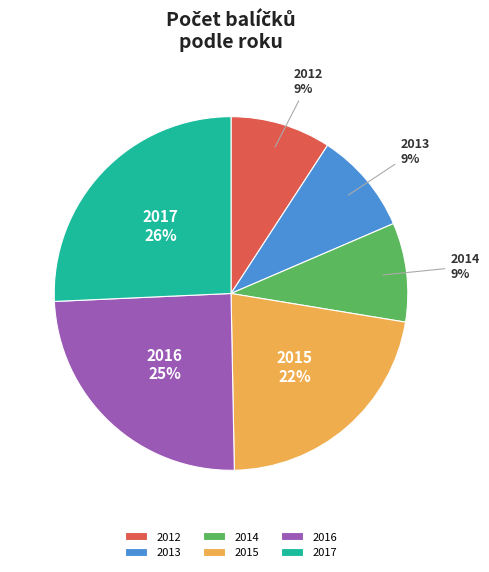

What is the largest slice in the pie chart?

2017